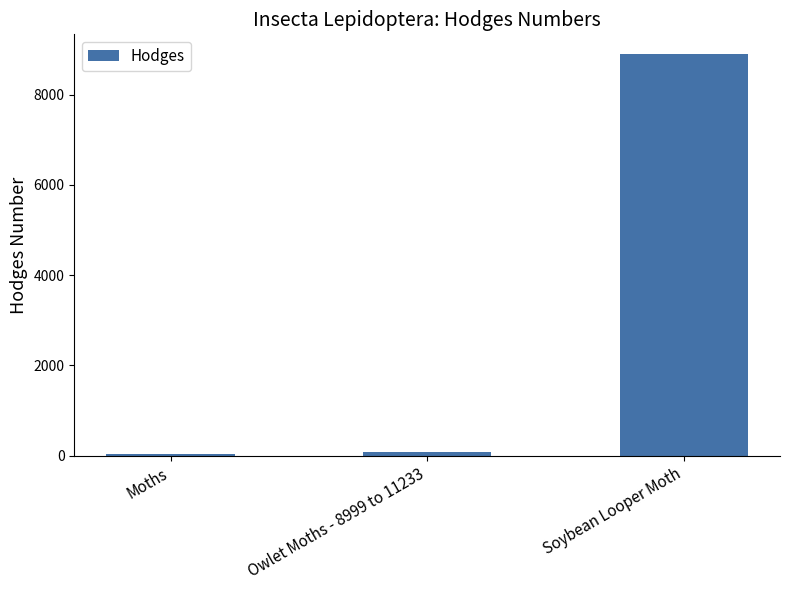

Does the chart contain stacked bars?

No